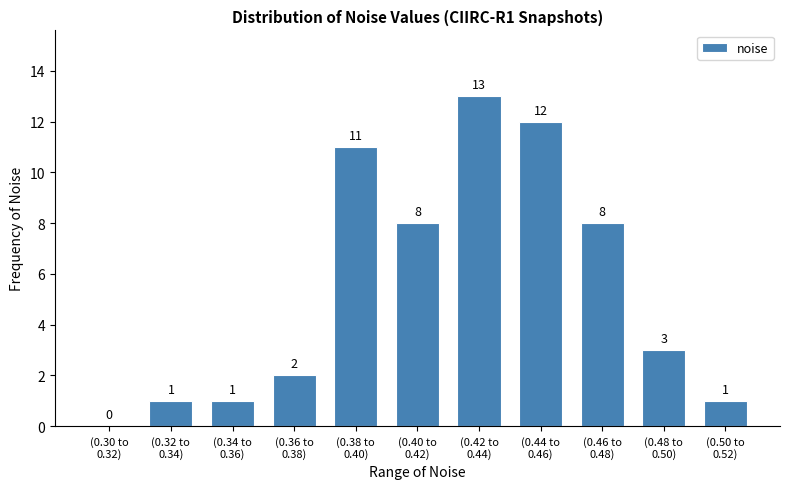

What is the maximum value shown in the chart?

13